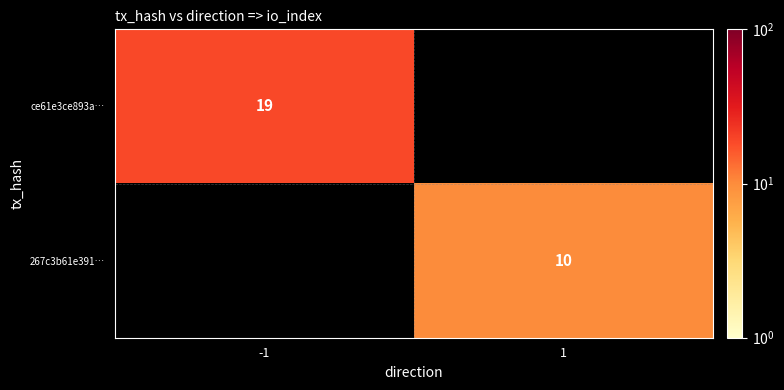

The 267c3b61e391… series shows 6 at 1. True or false?

False